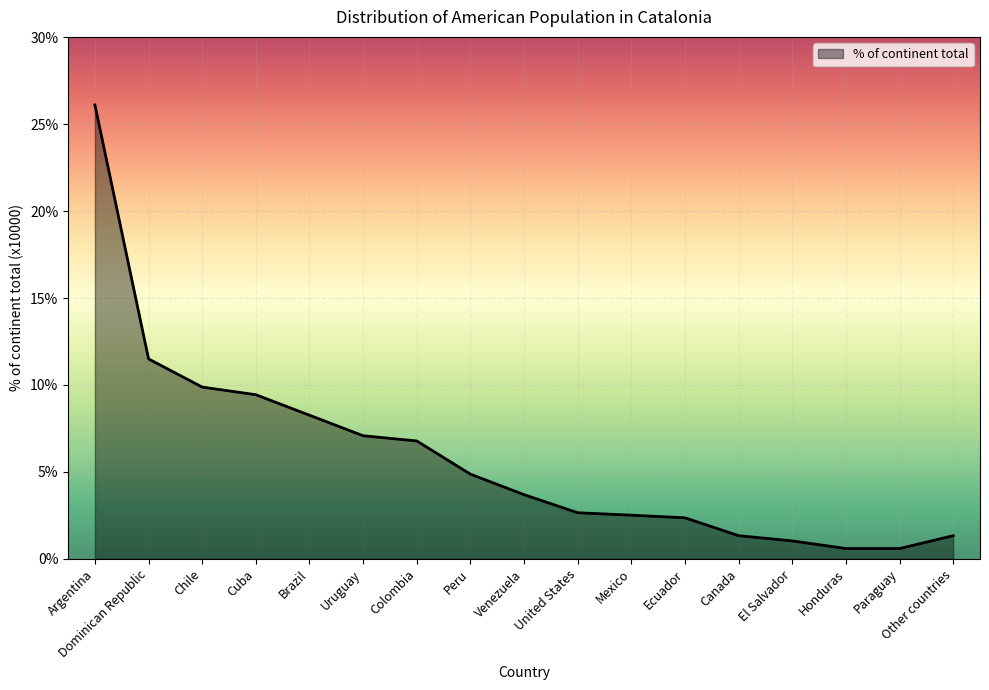

What is the greatest value displayed?

2611